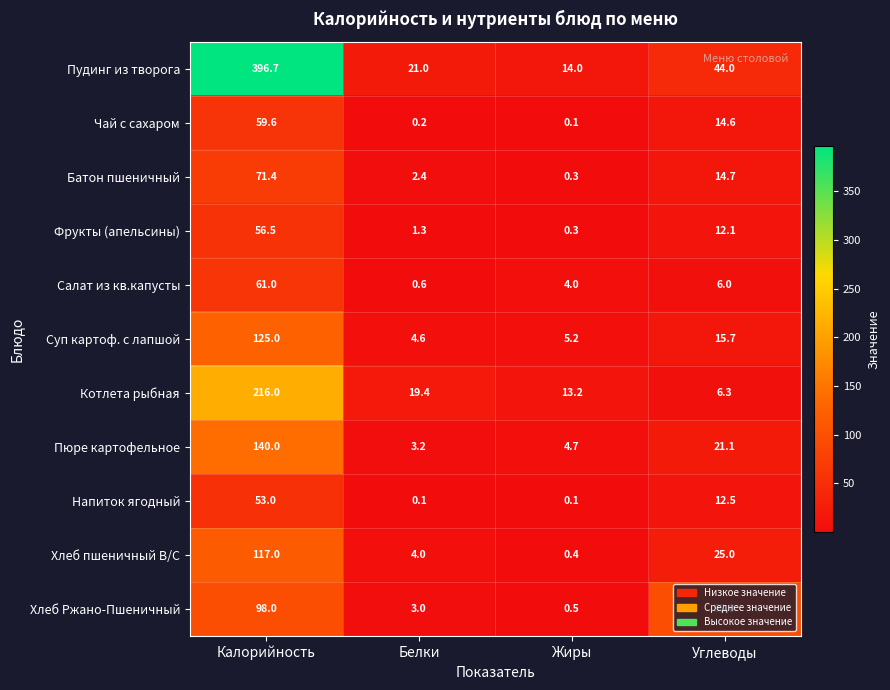

How many series are shown in this chart?

11